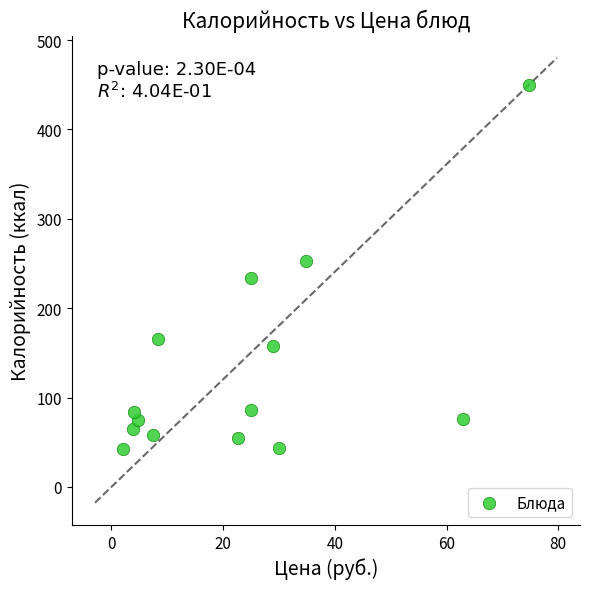

What is the range of Y values (max minus min)?

408